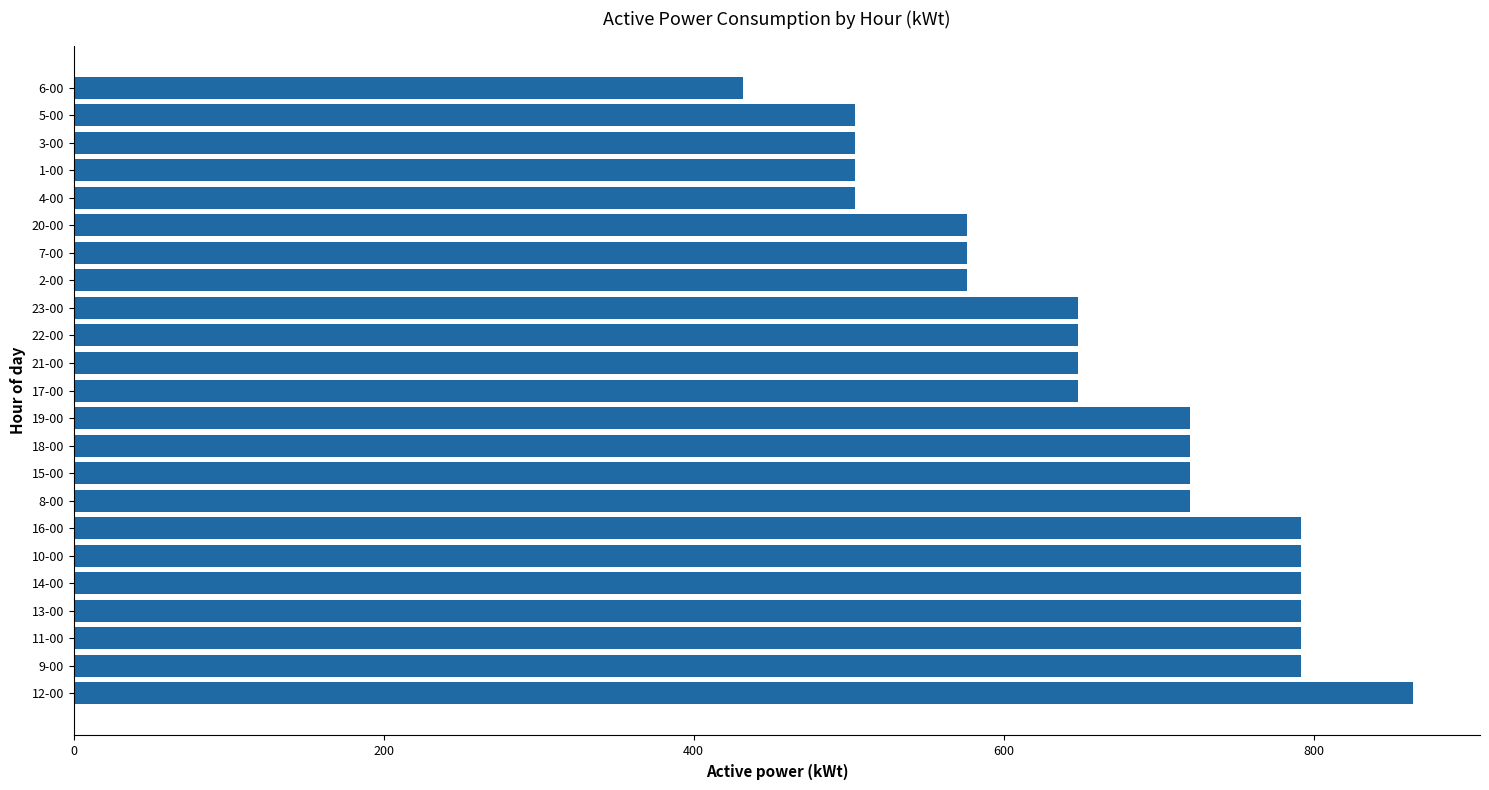

How many bars are there in total?

23